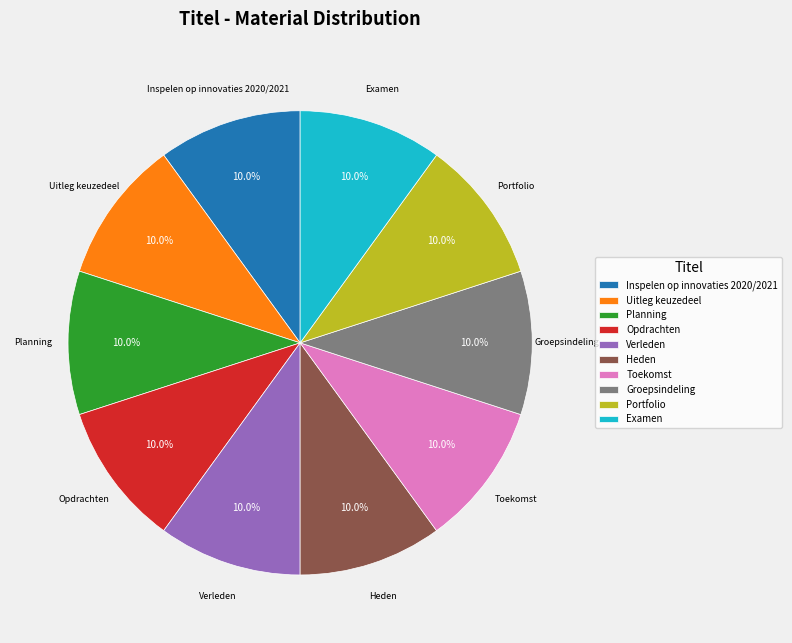

What portion of the pie excludes Inspelen op innovaties 2020/2021?

90.0%